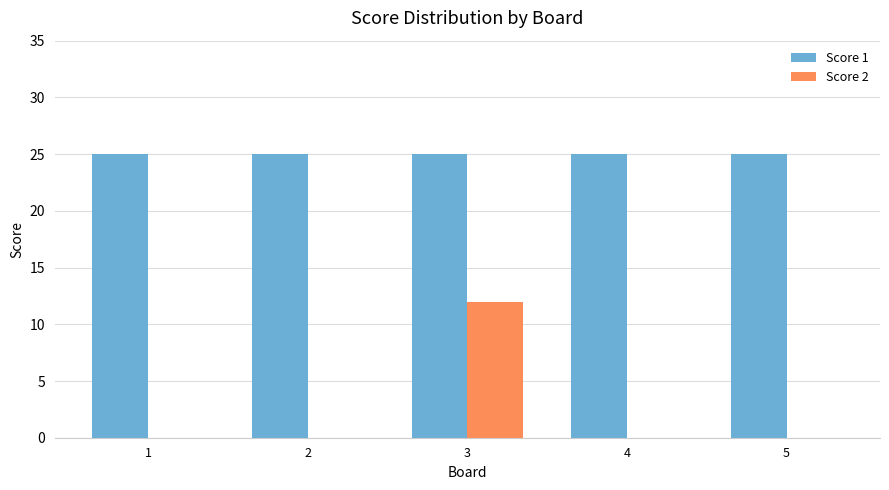

Is it true that Score 1 equals 41 at 3?

False